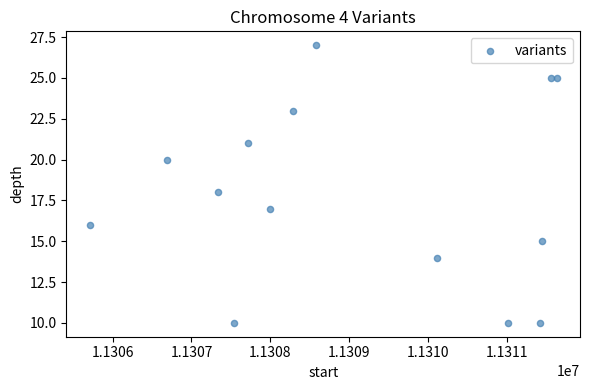

What is the range of X values (max minus min)?

5915